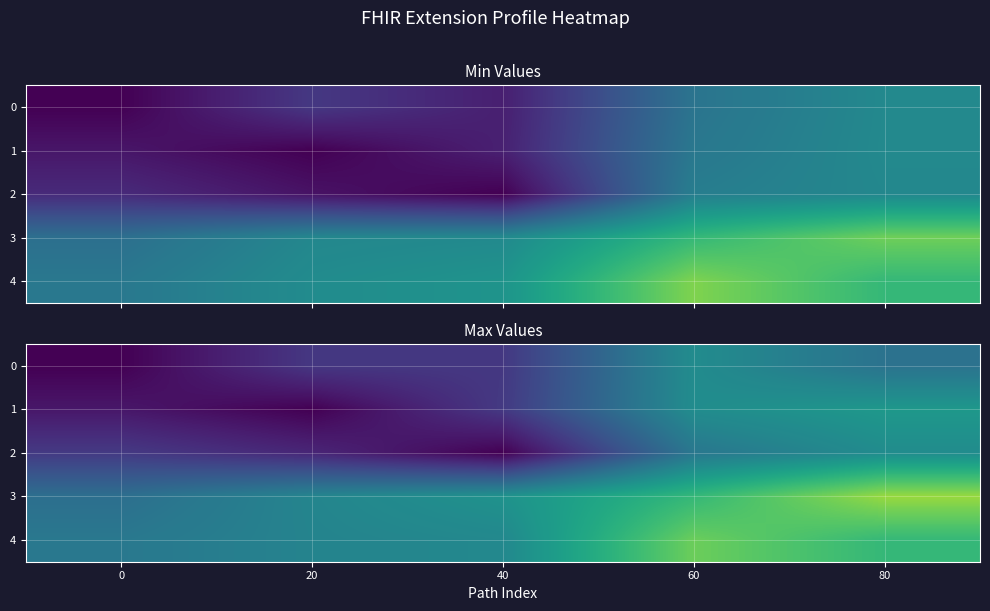

At which category is the sum across all series the highest?

80